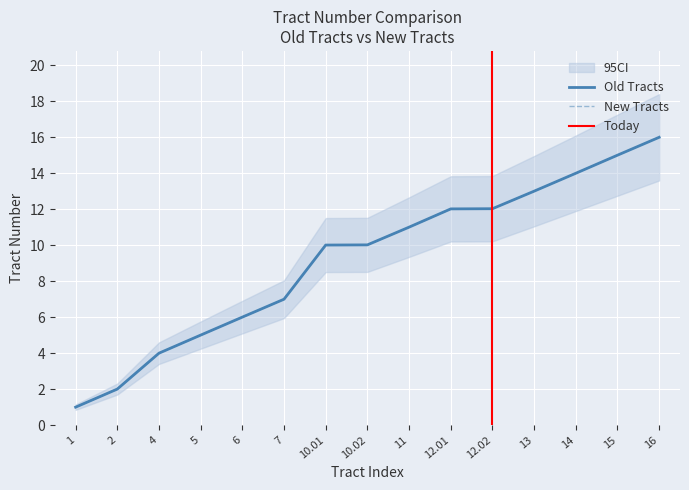

What is the smallest value displayed?

1.0